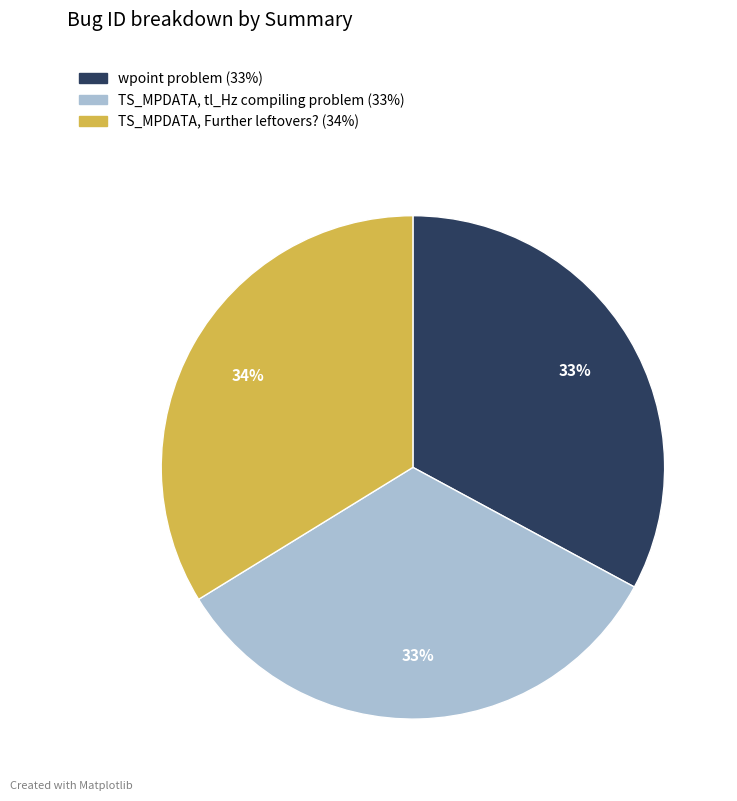

Which has a higher value, TS_MPDATA, Further leftovers? or wpoint problem?

TS_MPDATA, Further leftovers?